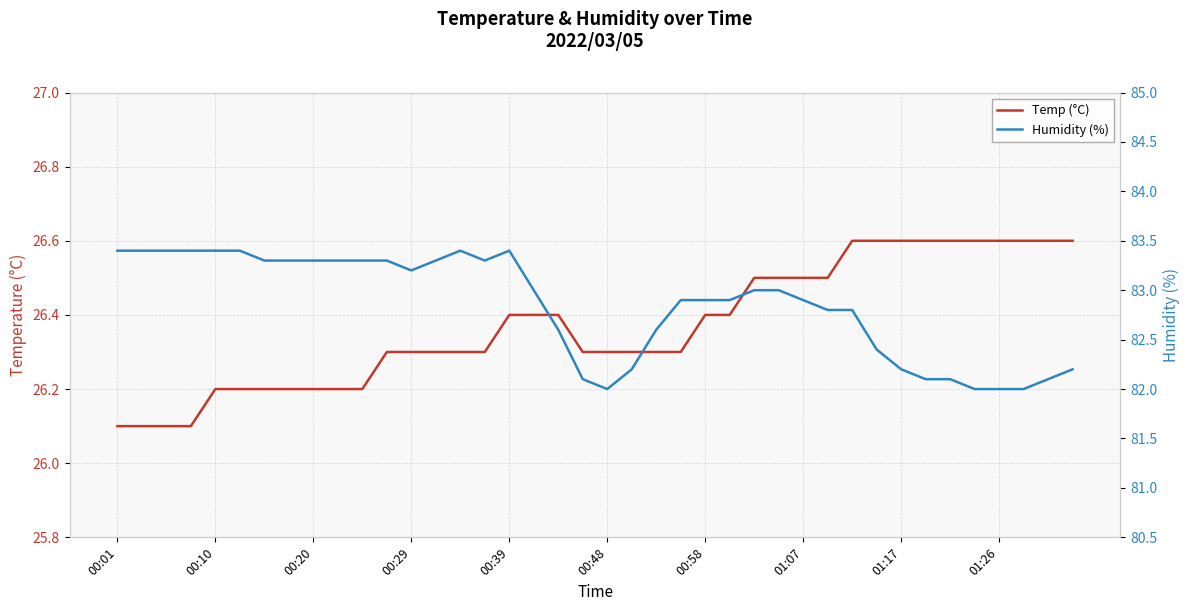

Rank the series by their maximum value, from highest to lowest.

Humidity (%), Temp (°C)